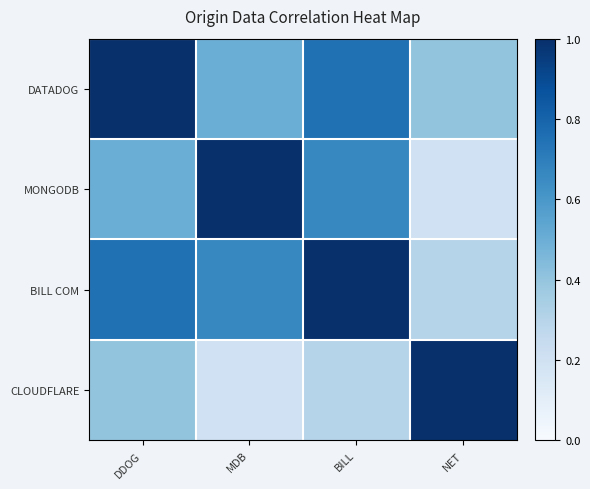

Rank the series by their maximum value, from highest to lowest.

DATADOG, MONGODB, BILL COM, CLOUDFLARE